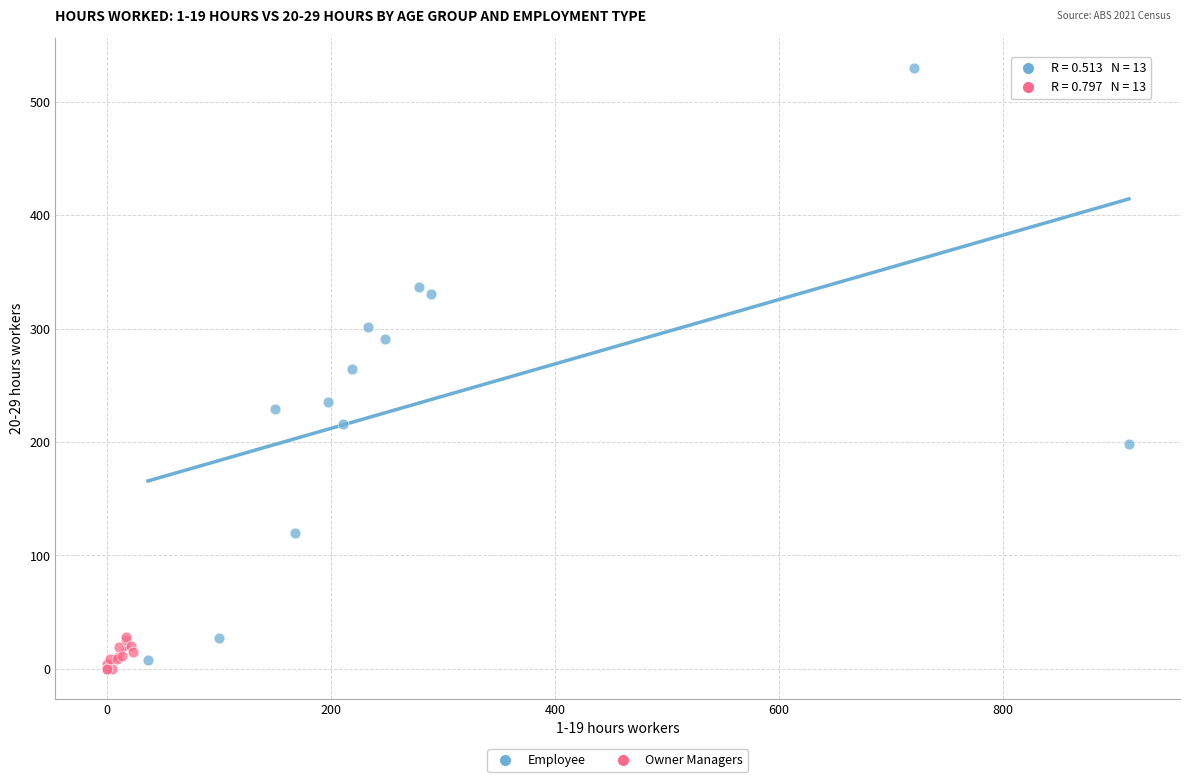

Which series reaches the maximum Y coordinate?

Employee